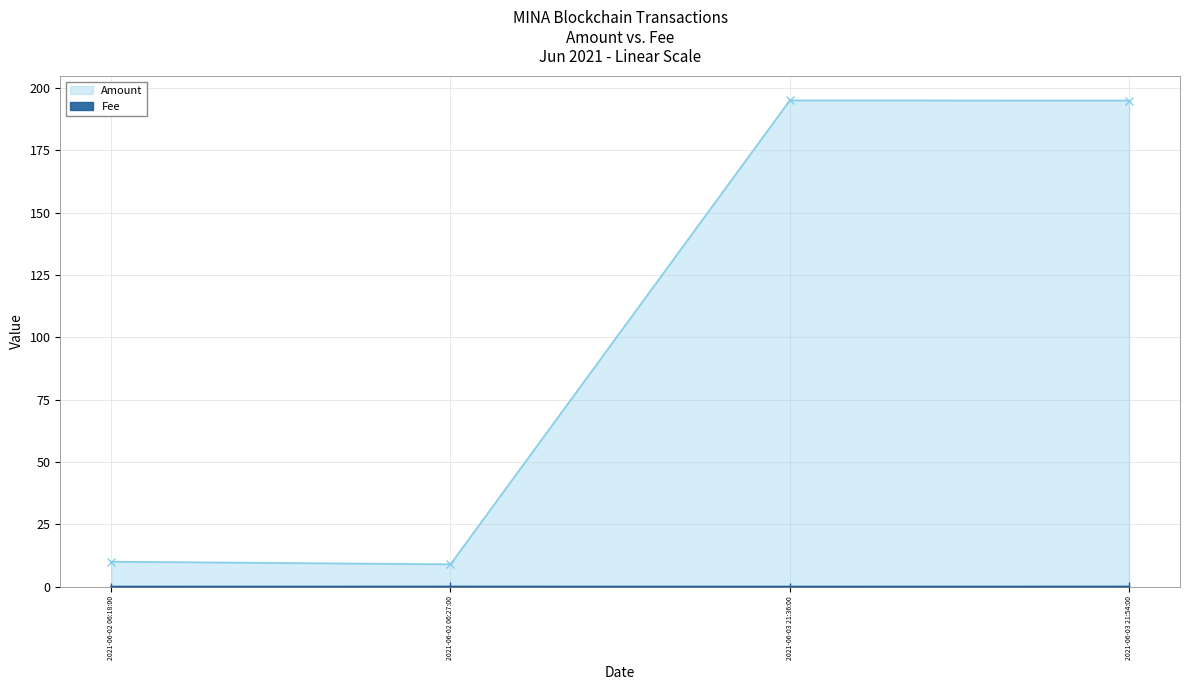

Which series has the largest total across all categories?

Amount